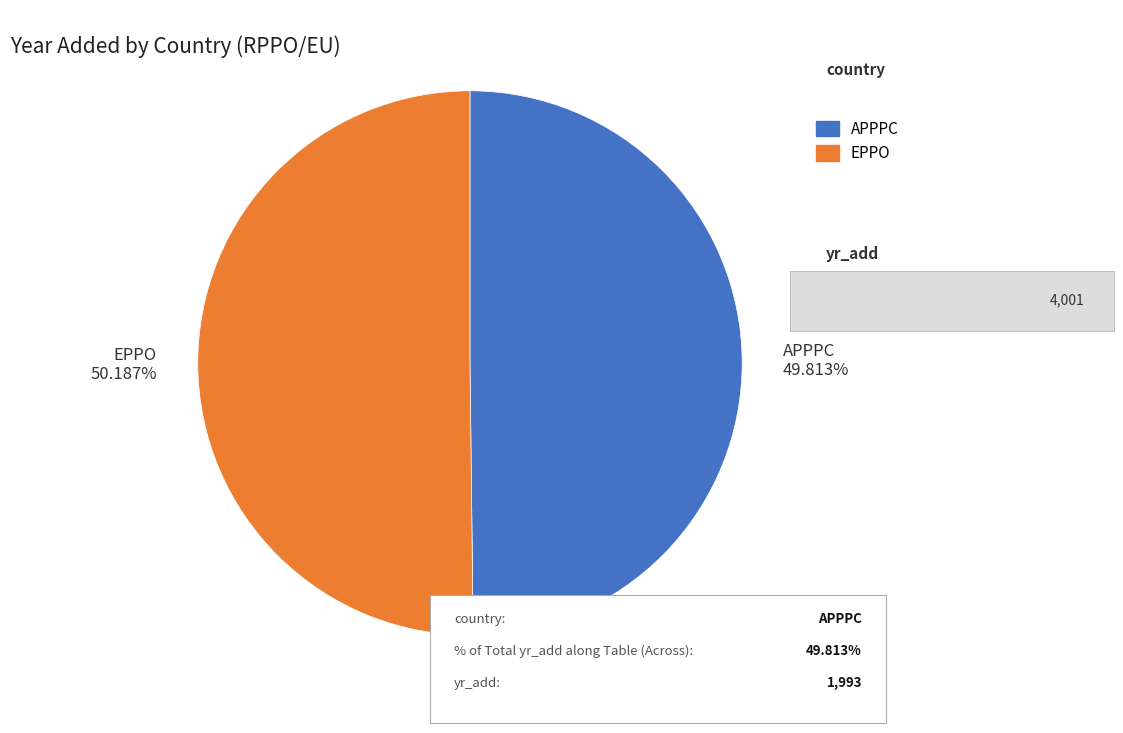

Count the number of slices in the pie.

2